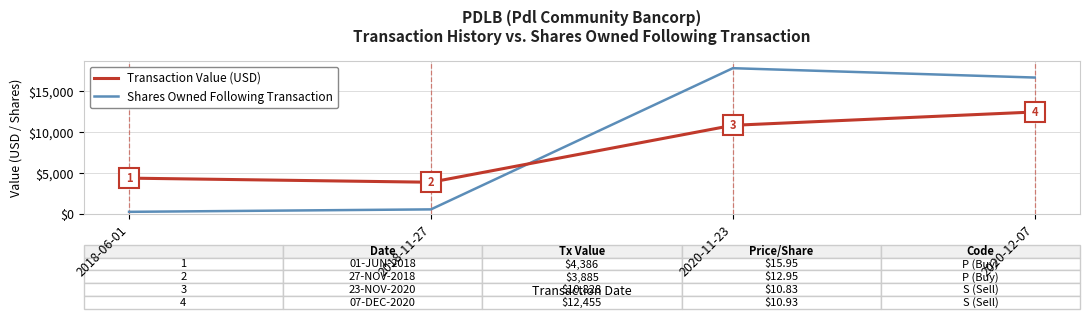

How many values in the Shares Owned Following Transaction series are below 16655?

2